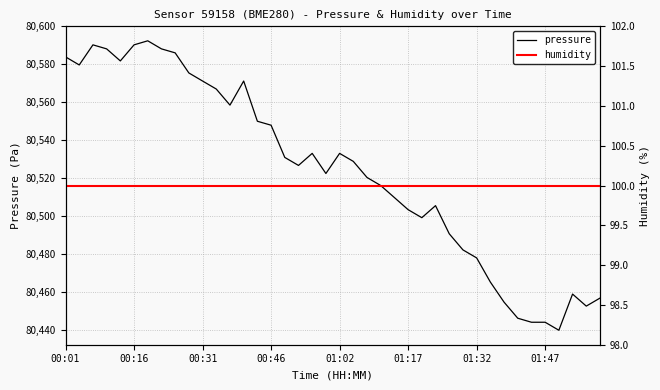

Reading right to left, list all the values displayed in this chart.

pressure: 80456.9	80452.7	80459.0	80439.9	80444.2	80444.2	80446.3	80454.8	80465.3	80478.1	80482.3	80490.8	80505.6	80499.2	80503.5	80509.8	80516.2	80520.4	80528.9	80533.1	80522.5	80533.1	80526.8	80531.0	80548.0	80550.1	80571.2	80558.6	80567.0	80571.2	80575.5	80586.1	80588.2	80592.4	80590.3	80581.8	80588.2	80590.3	80579.7	80584.0
humidity: 100.0	100.0	100.0	100.0	100.0	100.0	100.0	100.0	100.0	100.0	100.0	100.0	100.0	100.0	100.0	100.0	100.0	100.0	100.0	100.0	100.0	100.0	100.0	100.0	100.0	100.0	100.0	100.0	100.0	100.0	100.0	100.0	100.0	100.0	100.0	100.0	100.0	100.0	100.0	100.0